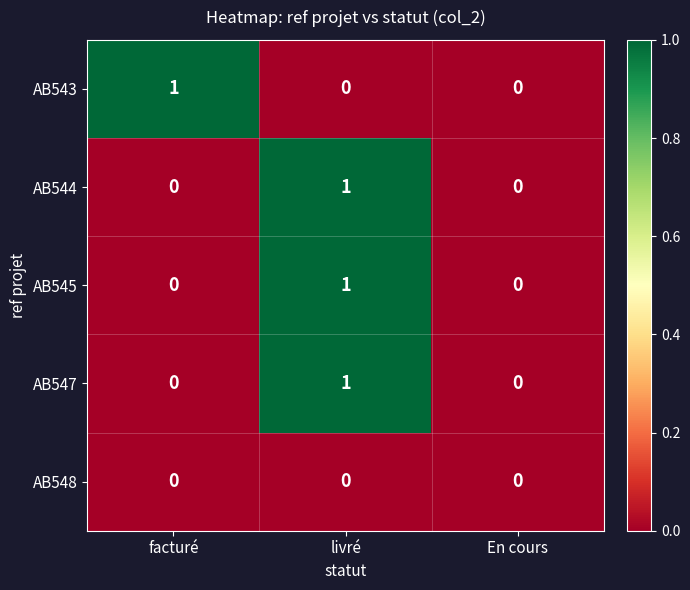

What is the total value across all series at livré?

3